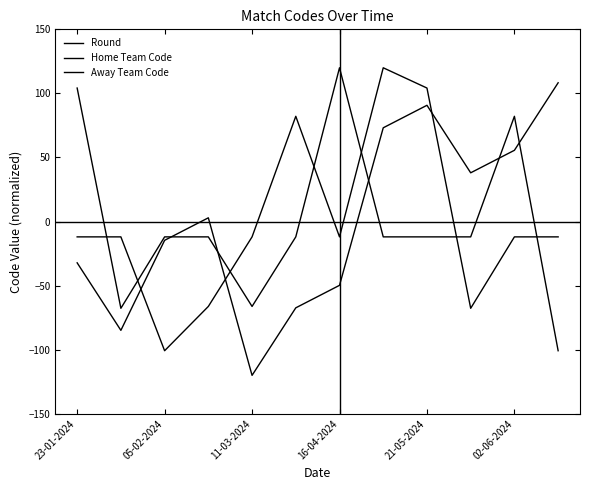

What is the difference between the maximum and minimum values in the Round series?

228.3